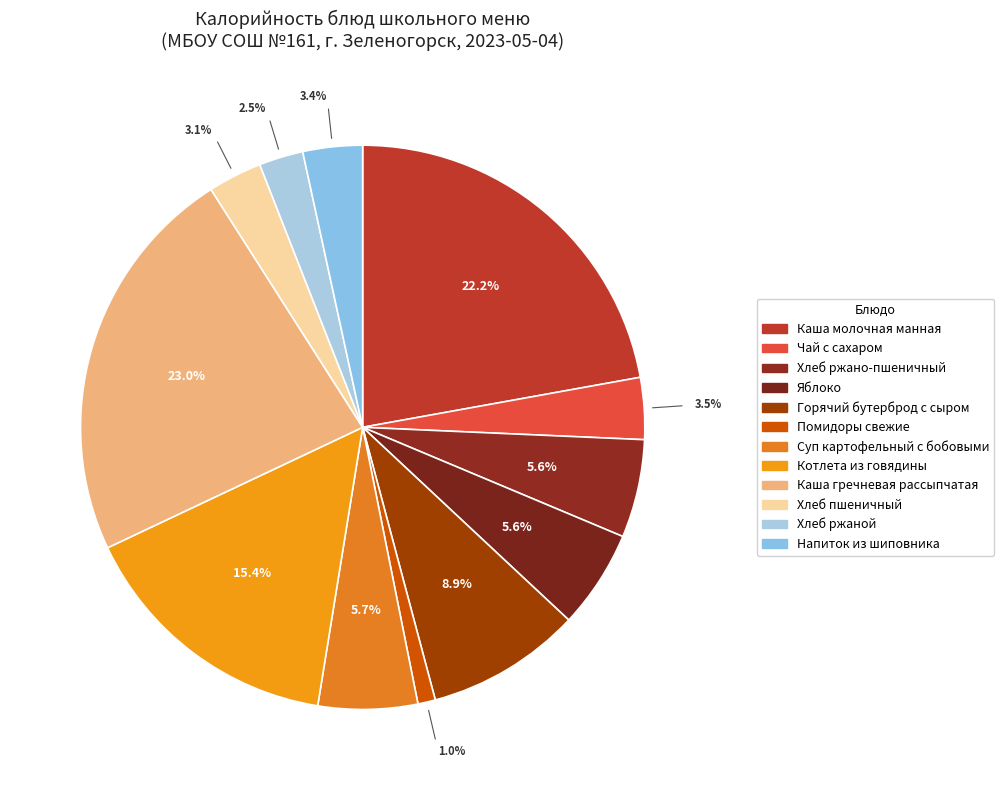

The Суп картофельный с бобовыми slice represents 6% of the pie. True or false?

True